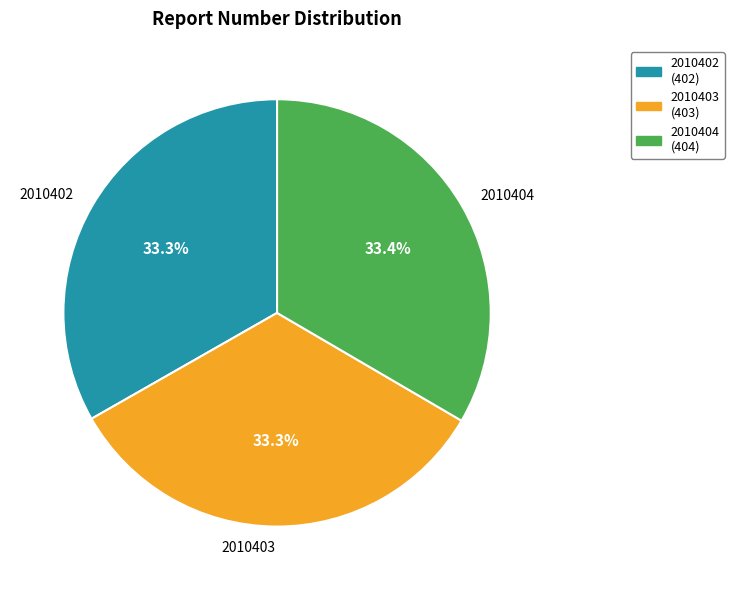

How many slices are in this pie chart?

3